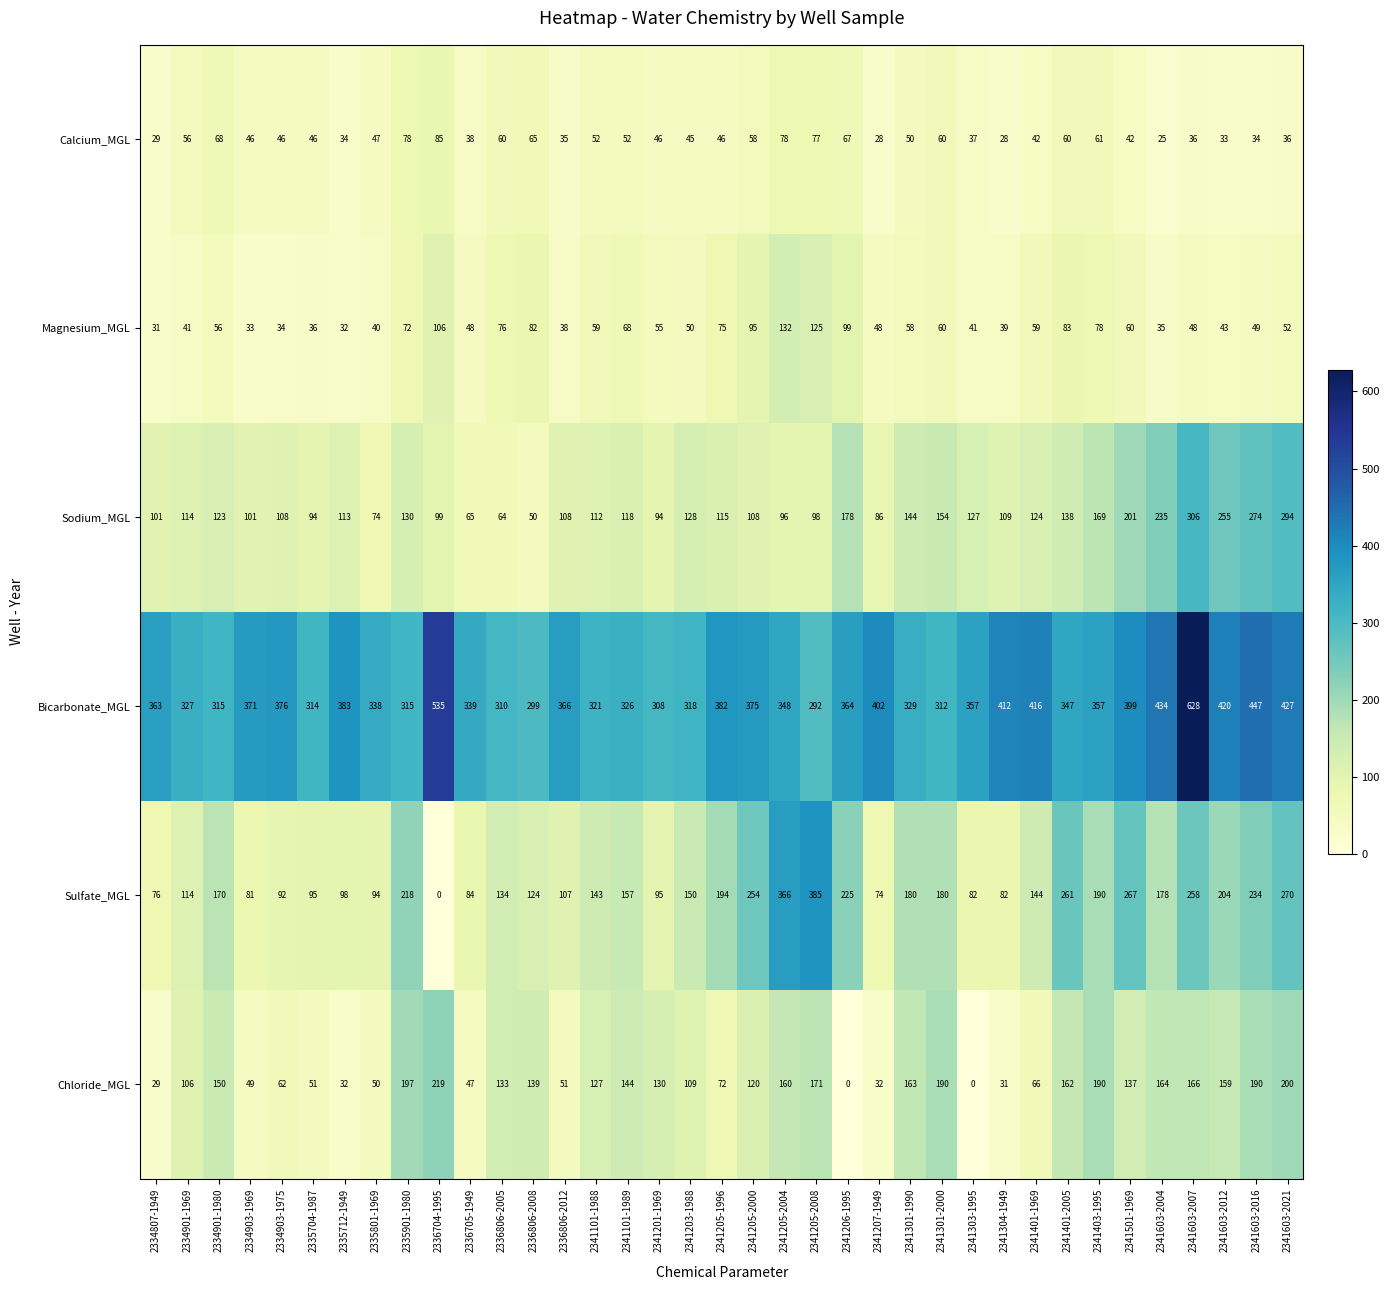

What is the average value of the Sodium_MGL series?

135